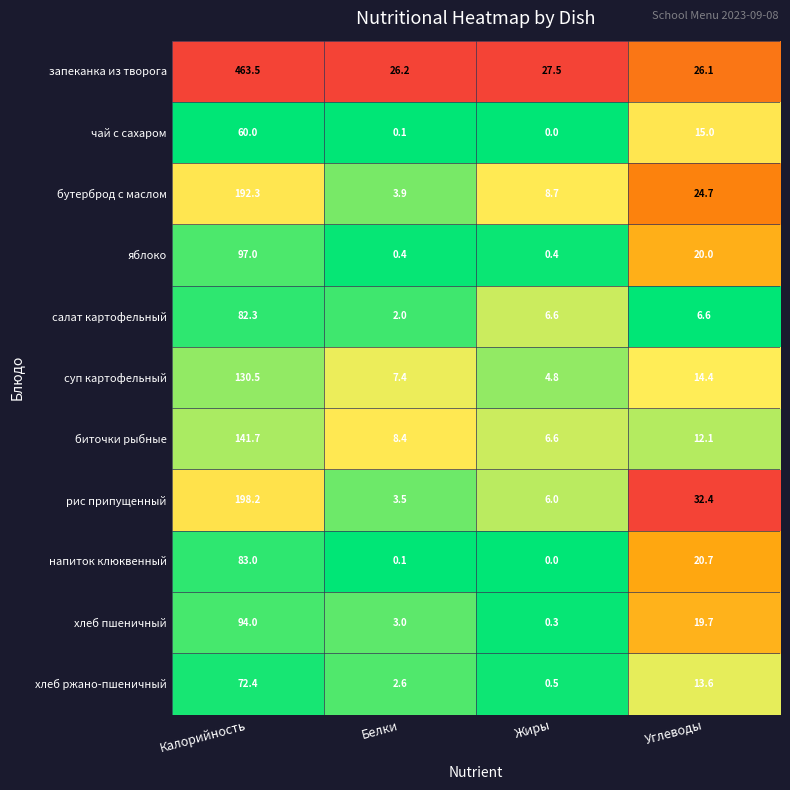

The value of чай с сахаром at Углеводы is 23.1. True or false?

False